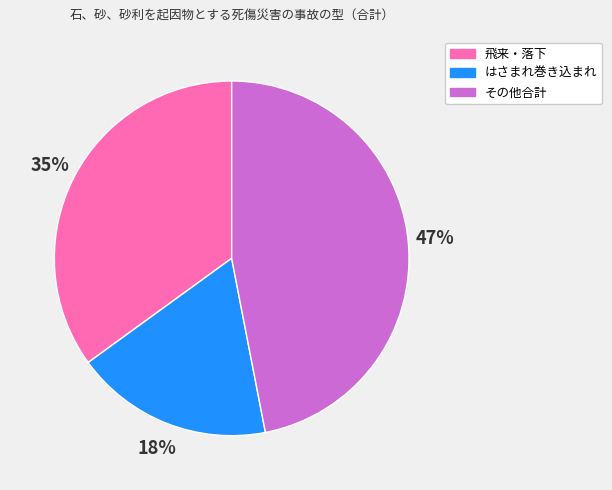

To the nearest percent, what is the average slice percentage?

33%